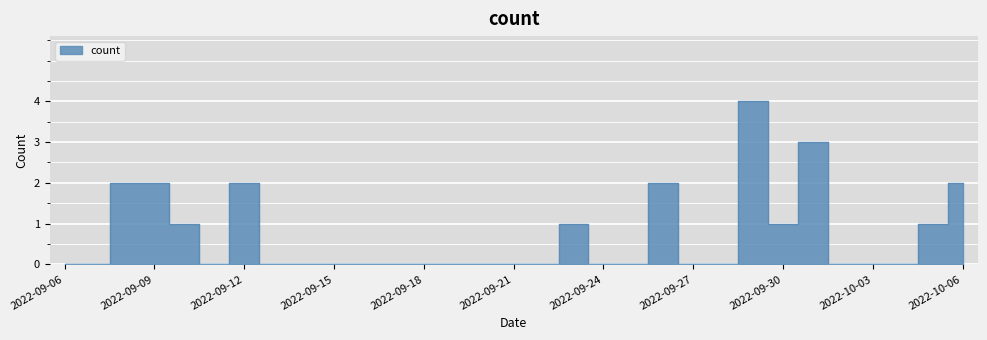

Which has a higher value, 2022-09-26 or 2022-10-05?

2022-09-26